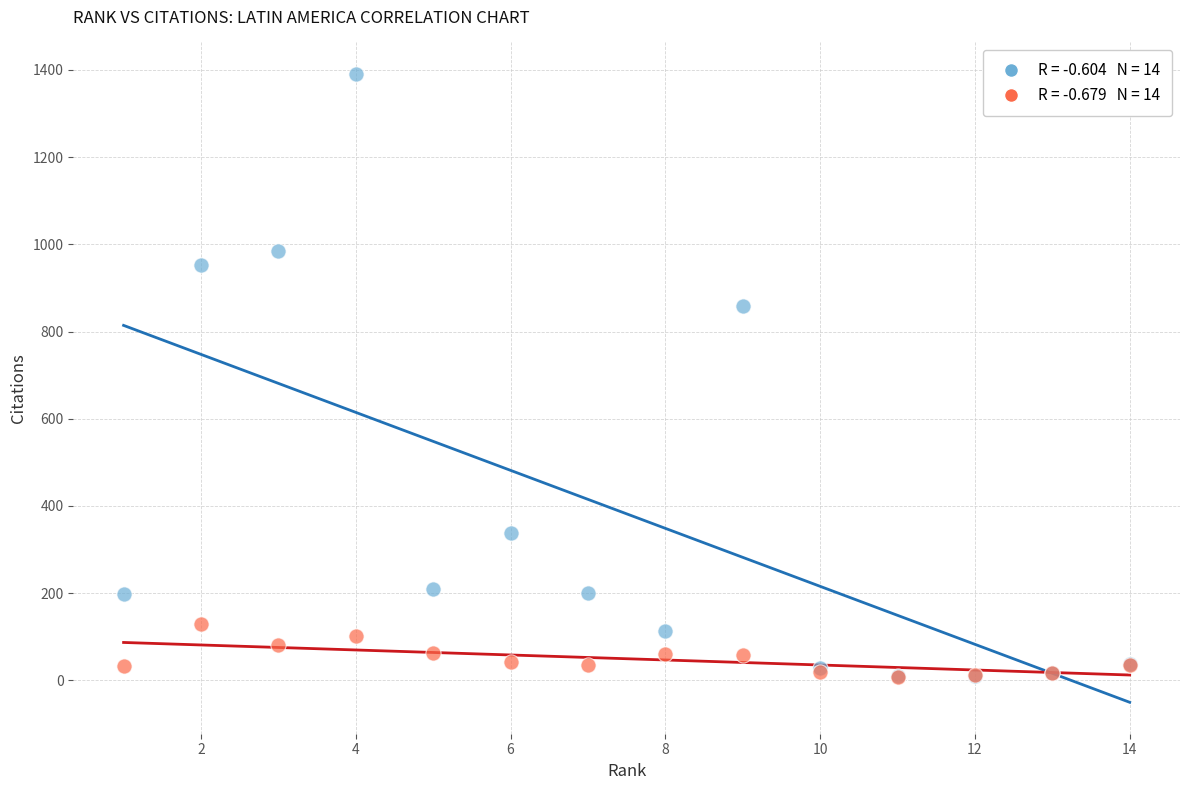

Across all series, what Y value is closest to 699?

858